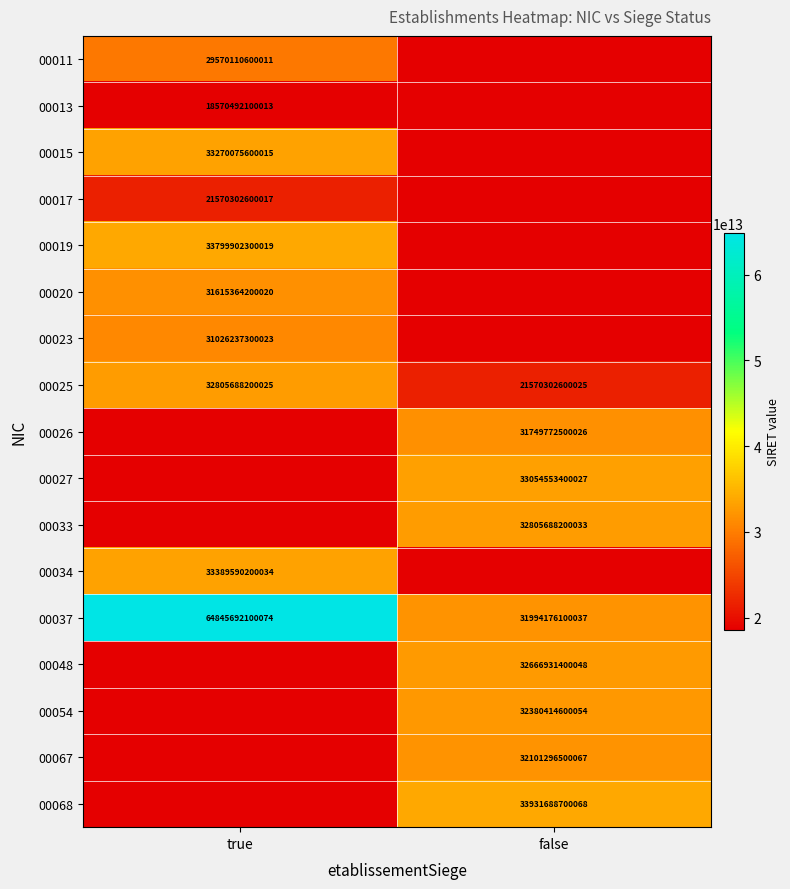

Is it true that 00068 equals 18697802966445 at false?

False